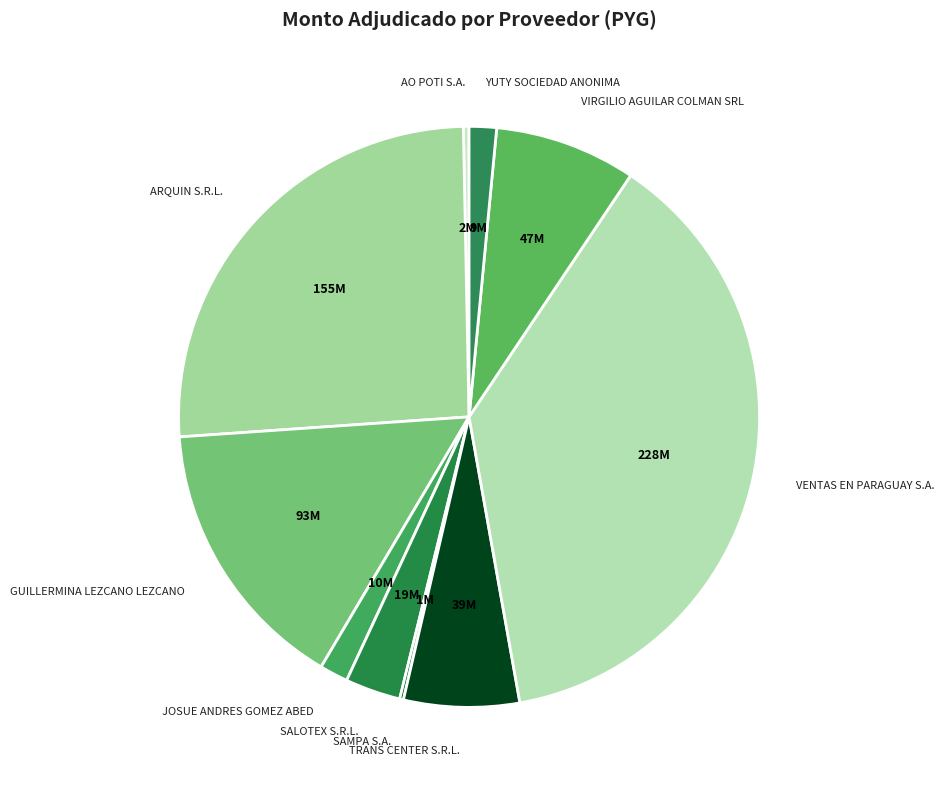

Which category has the biggest portion of the pie?

VENTAS EN PARAGUAY S.A.